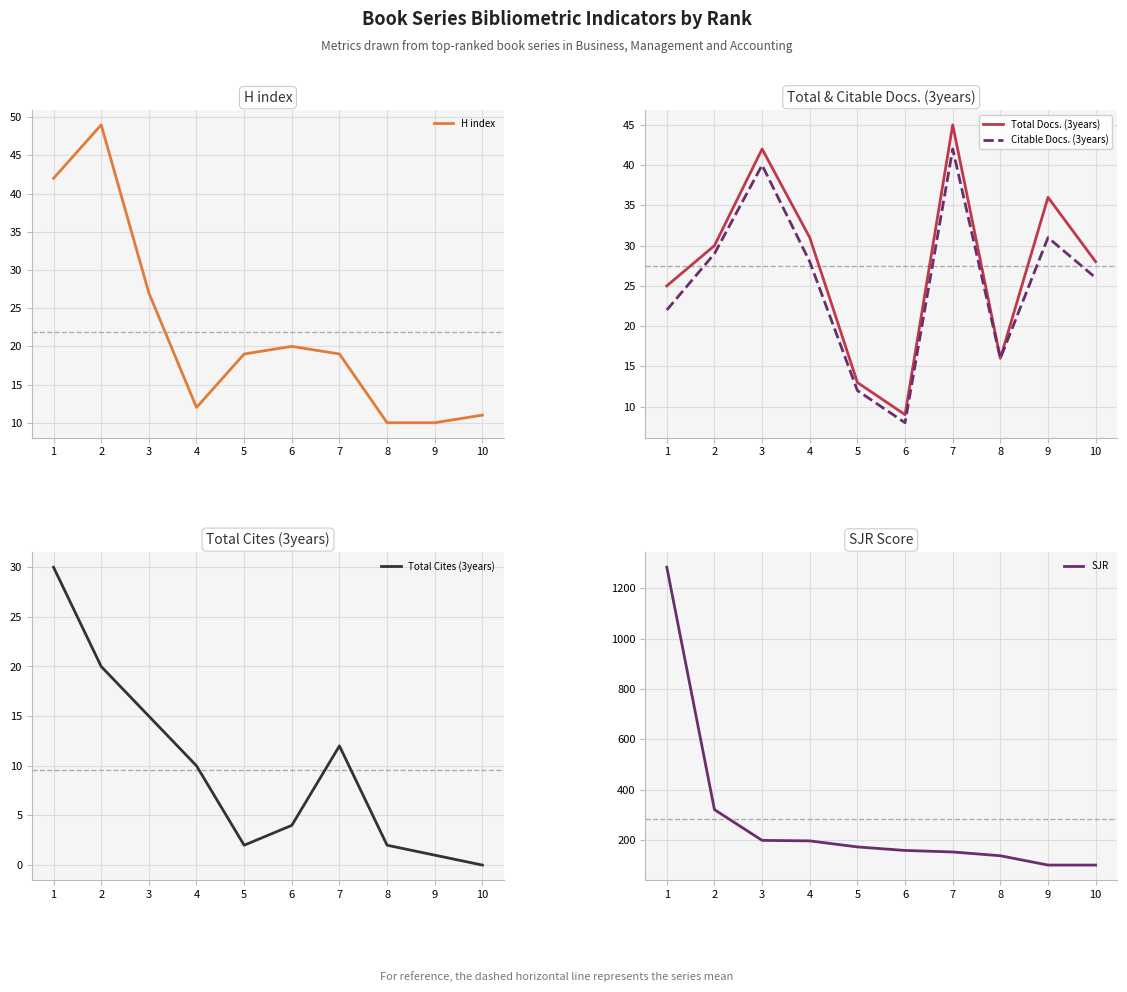

In H index, how many points are lower than both neighbors (excluding endpoints)?

1